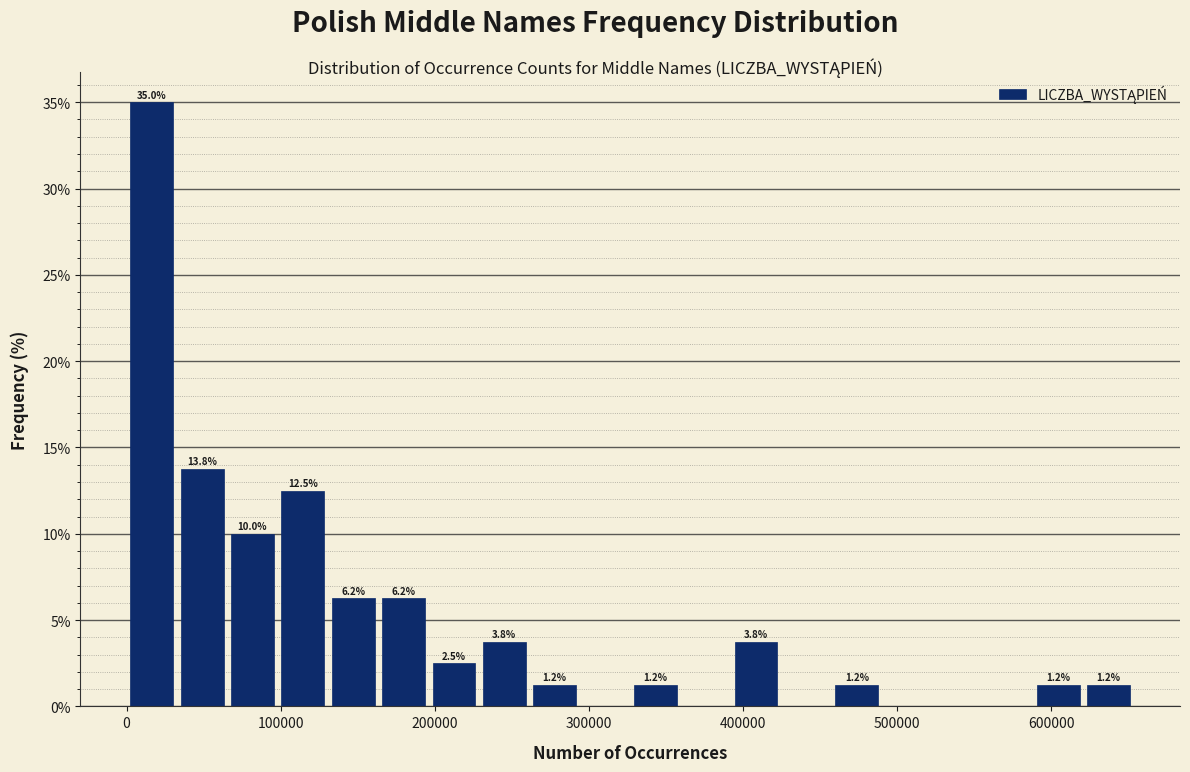

Read against the x-axis, roughly where is the centre of the tallest bar?

20000